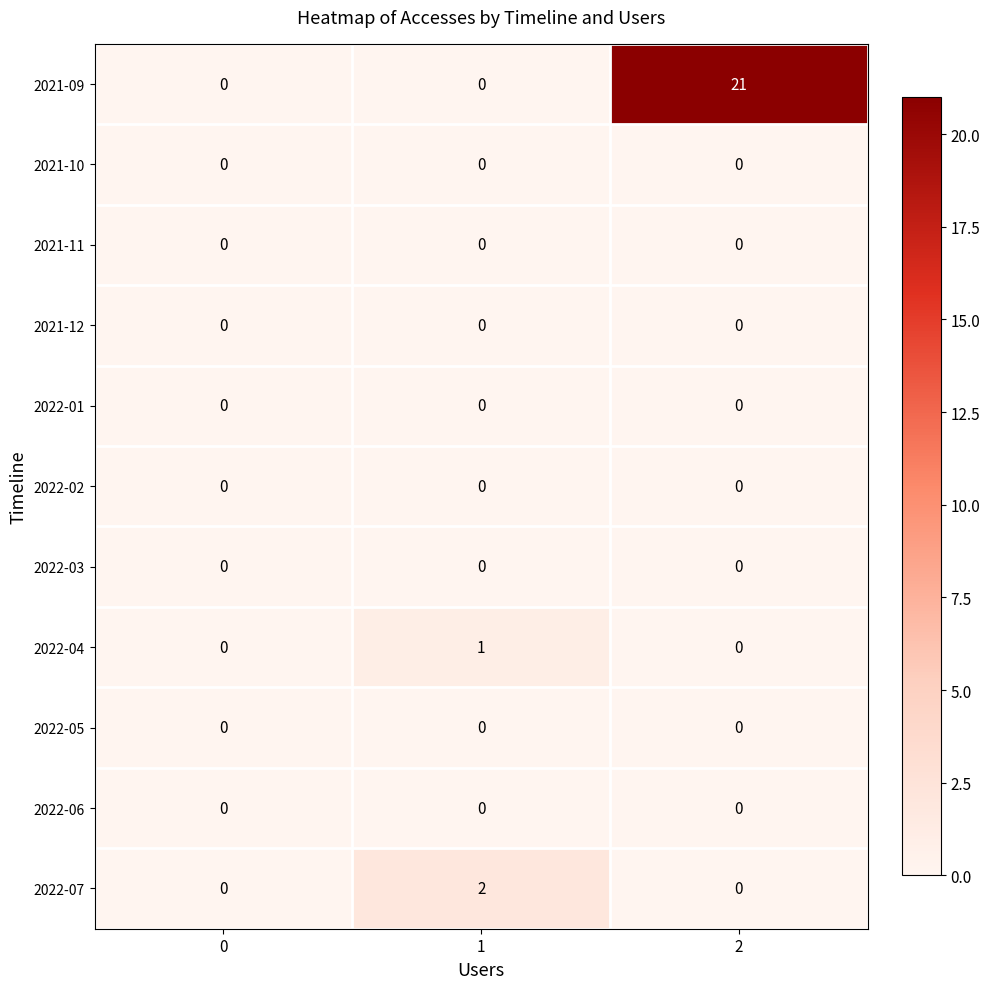

True or false: 2021-09 has a value of 6 at 1.

False